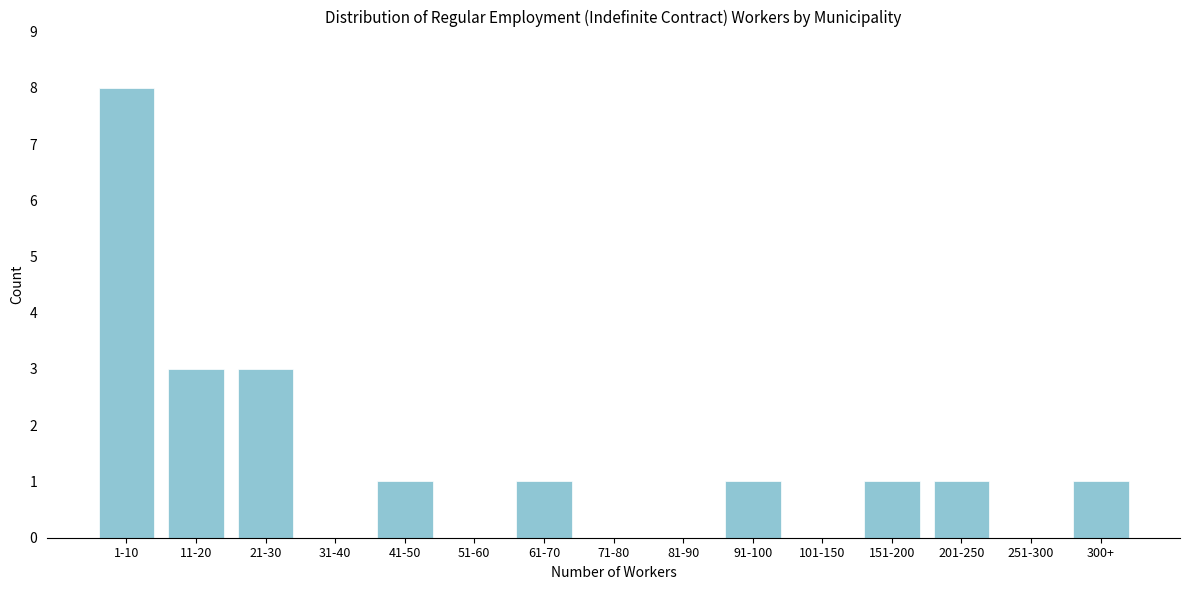

Reading left to right, what are all the values shown in this chart?

1-10=8	11-20=3	21-30=3	31-40=0	41-50=1	51-60=0	61-70=1	71-80=0	81-90=0	91-100=1	101-150=0	151-200=1	201-250=1	251-300=0	300+=1